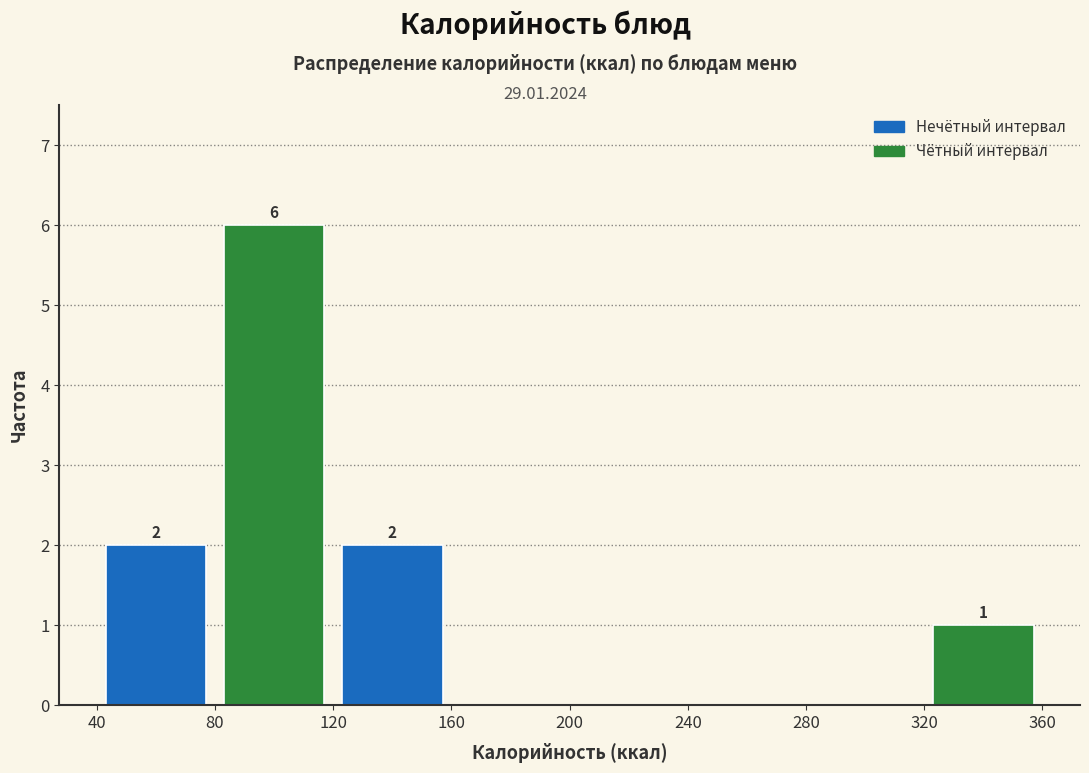

Over which range of the x-axis is the bar tallest?

80 to 120